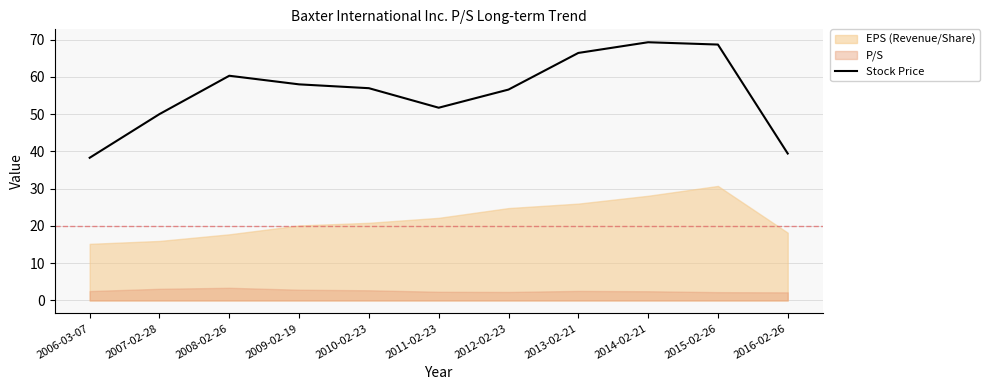

Rank the categories by value from lowest to highest.

2006-03-07, 2016-02-26, 2007-02-28, 2011-02-23, 2012-02-23, 2010-02-23, 2009-02-19, 2008-02-26, 2013-02-21, 2015-02-26, 2014-02-21